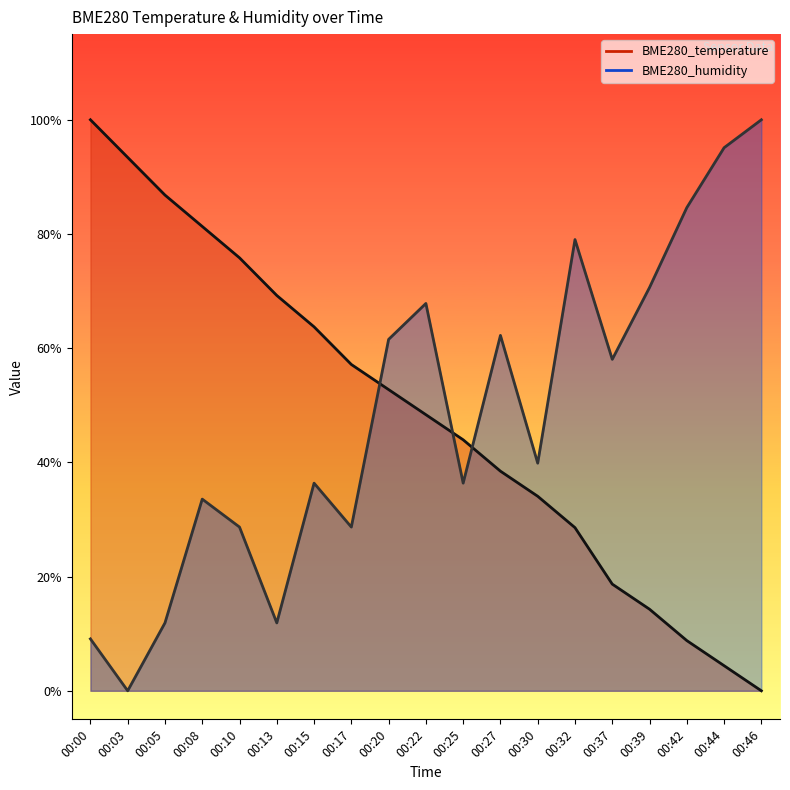

What is the difference between the second highest and second lowest values in the BME280_humidity series?

0.9